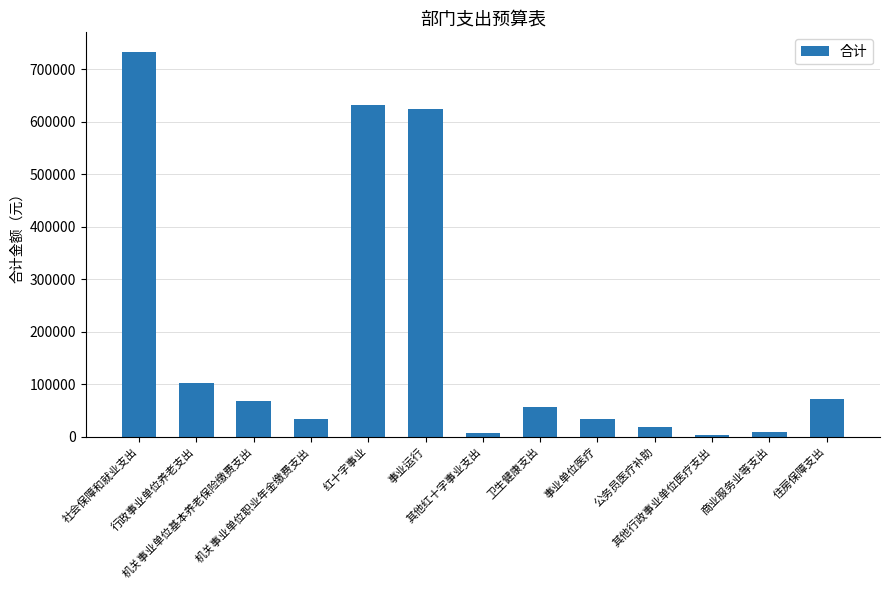

Is it true that the value at 商业服务业等支出 is 9000.0?

True